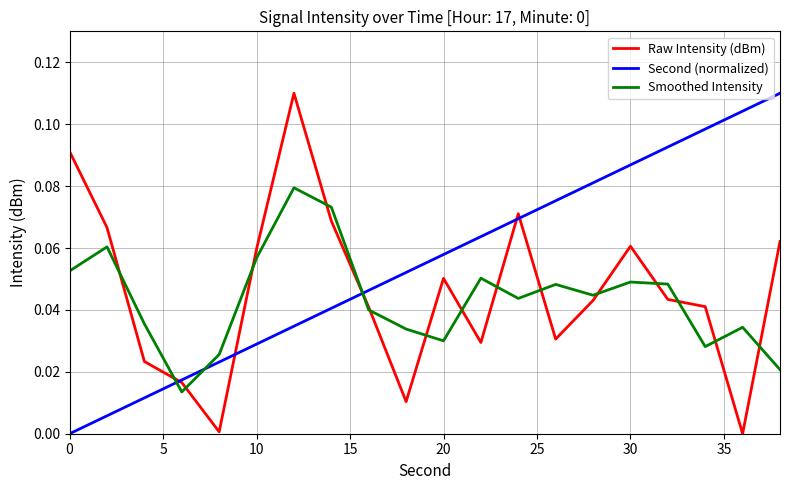

Which series ends up on top after the final intersection of Second (normalized) and Smoothed Intensity?

Second (normalized)